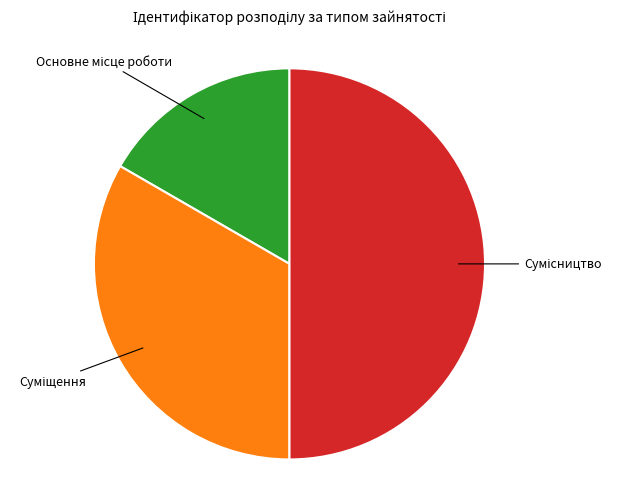

Which slice is the largest?

Сумісництво